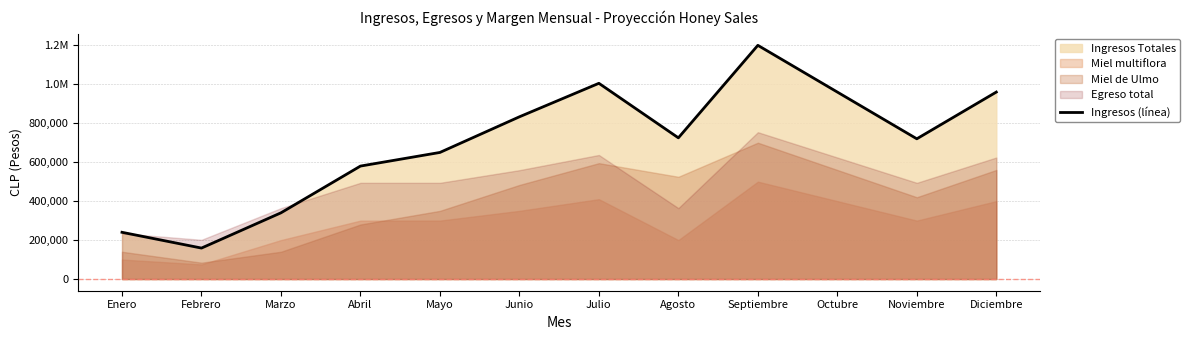

Where does the data first go above 725000?

Junio